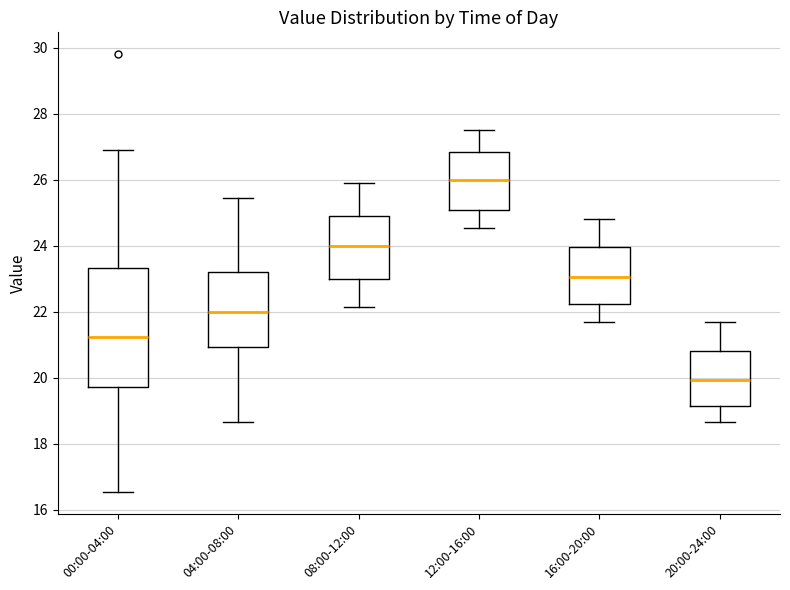

Comparing the boxes themselves (not the whiskers), which one is the tallest?

00:00-04:00